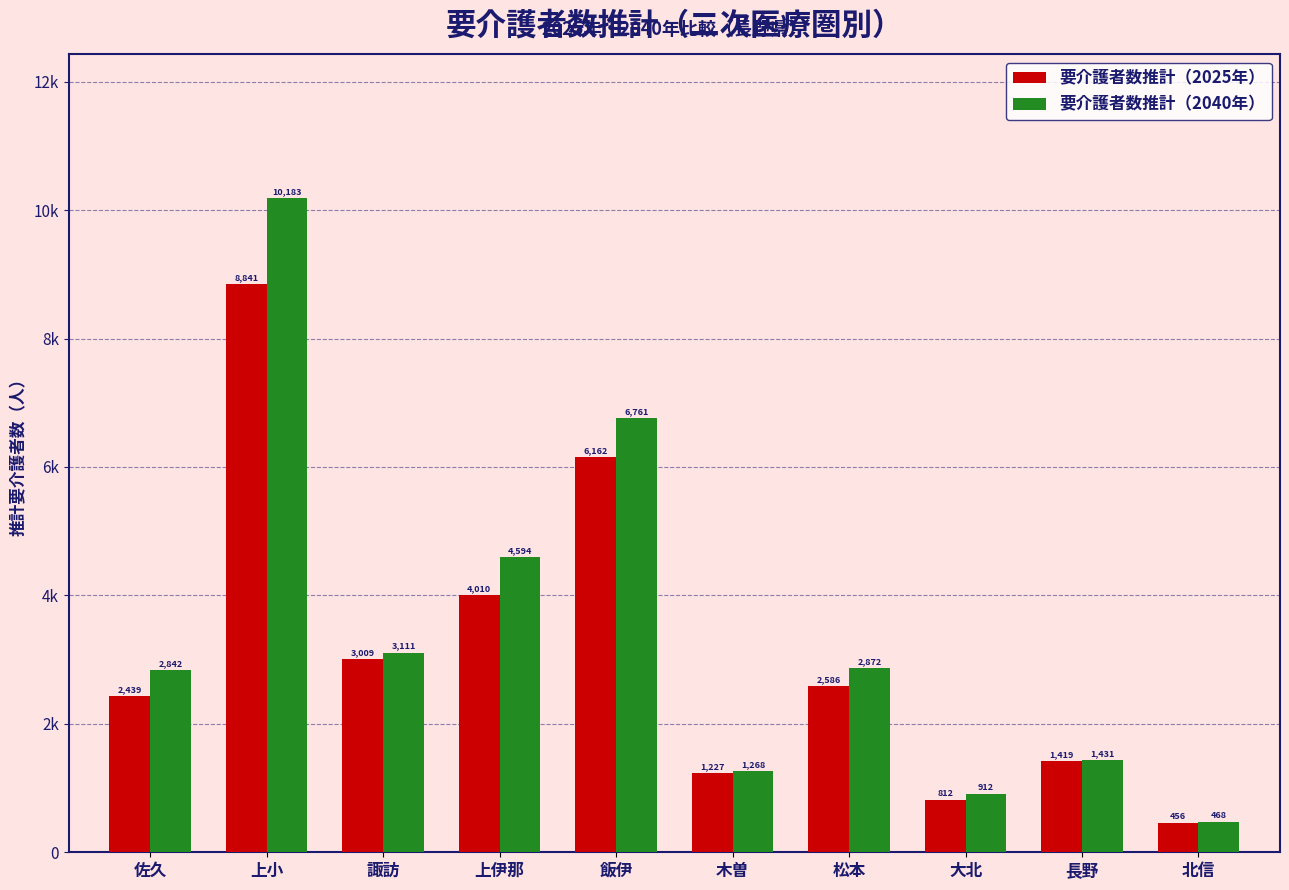

Reading left to right, list all the values displayed in this chart.

要介護者数推計（2025年）: 佐久=2439.3	上小=8841.5	諏訪=3009.1	上伊那=4009.9	飯伊=6161.8	木曽=1227.5	松本=2586.5	大北=812.2	長野=1419.0	北信=456.2
要介護者数推計（2040年）: 佐久=2841.9	上小=10183.3	諏訪=3110.7	上伊那=4594.1	飯伊=6761.4	木曽=1268.5	松本=2871.6	大北=911.5	長野=1431.3	北信=468.2